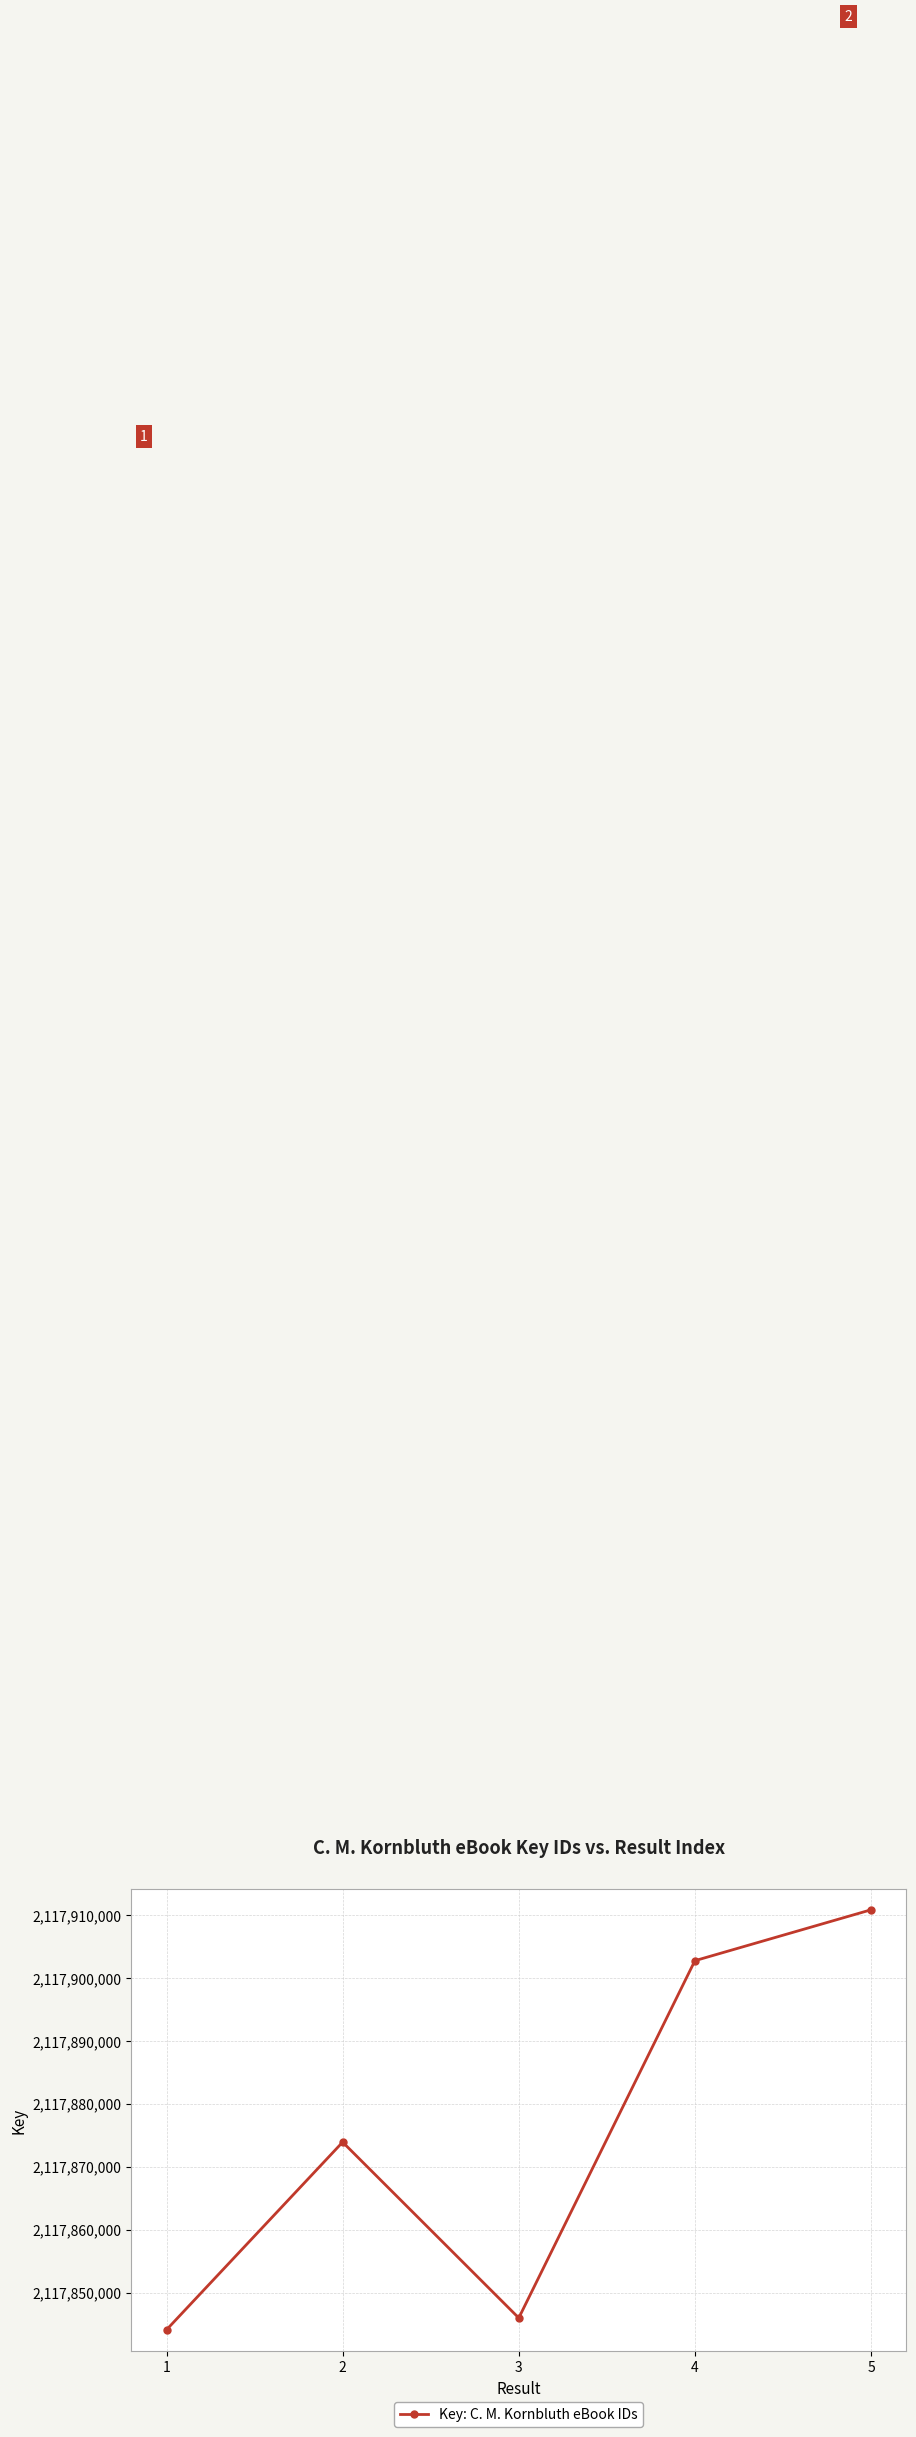

Reading left to right, list all the values displayed in this chart.

2117844098	2117873895	2117845977	2117902704	2117910786